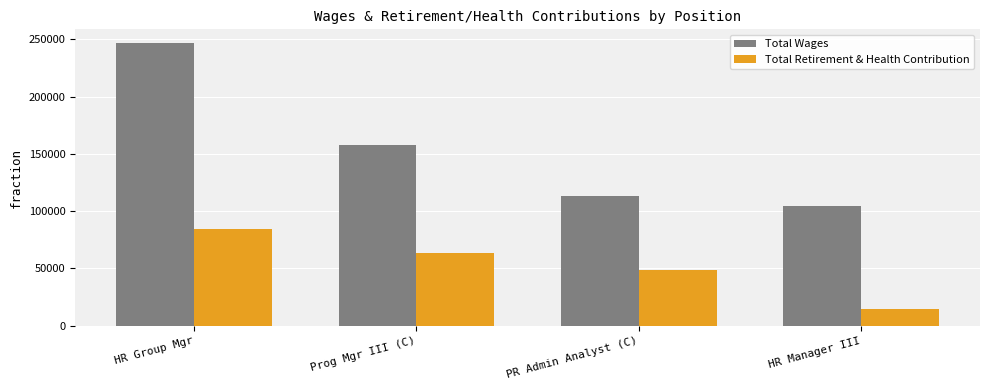

What is the greatest value displayed?

246469